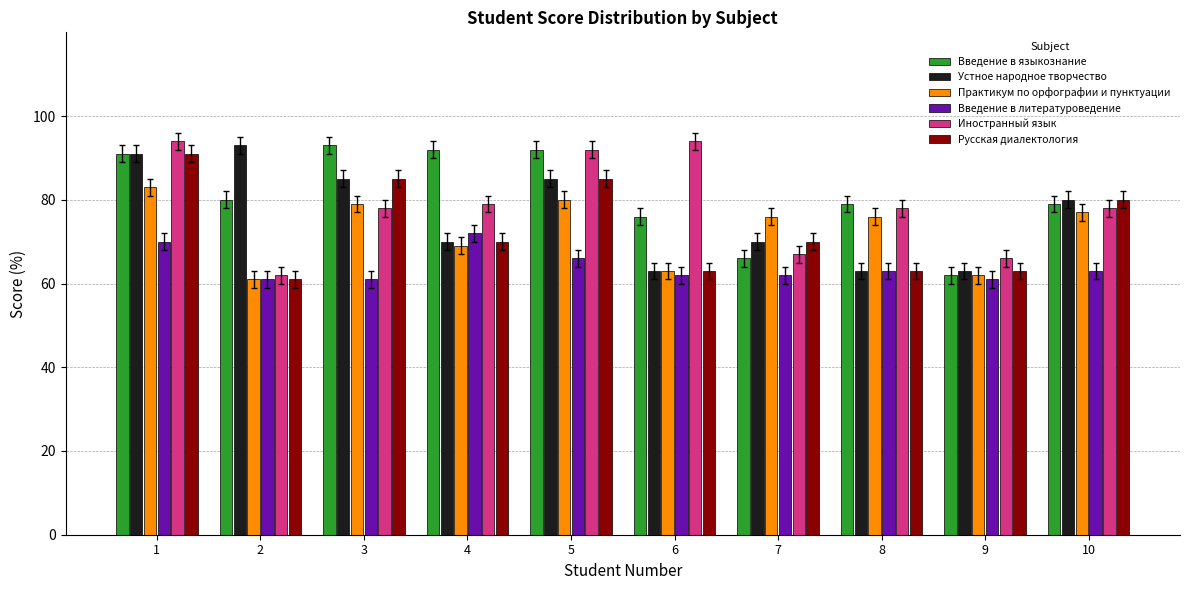

Reading right to left, list all the values displayed in this chart.

Введение в языкознание: 10=79	9=62	8=79	7=66	6=76	5=92	4=92	3=93	2=80	1=91
Устное народное творчество: 10=80	9=63	8=63	7=70	6=63	5=85	4=70	3=85	2=93	1=91
Практикум по орфографии и пунктуации: 10=77	9=62	8=76	7=76	6=63	5=80	4=69	3=79	2=61	1=83
Введение в литературоведение: 10=63	9=61	8=63	7=62	6=62	5=66	4=72	3=61	2=61	1=70
Иностранный язык: 10=78	9=66	8=78	7=67	6=94	5=92	4=79	3=78	2=62	1=94
Русская диалектология: 10=80	9=63	8=63	7=70	6=63	5=85	4=70	3=85	2=61	1=91